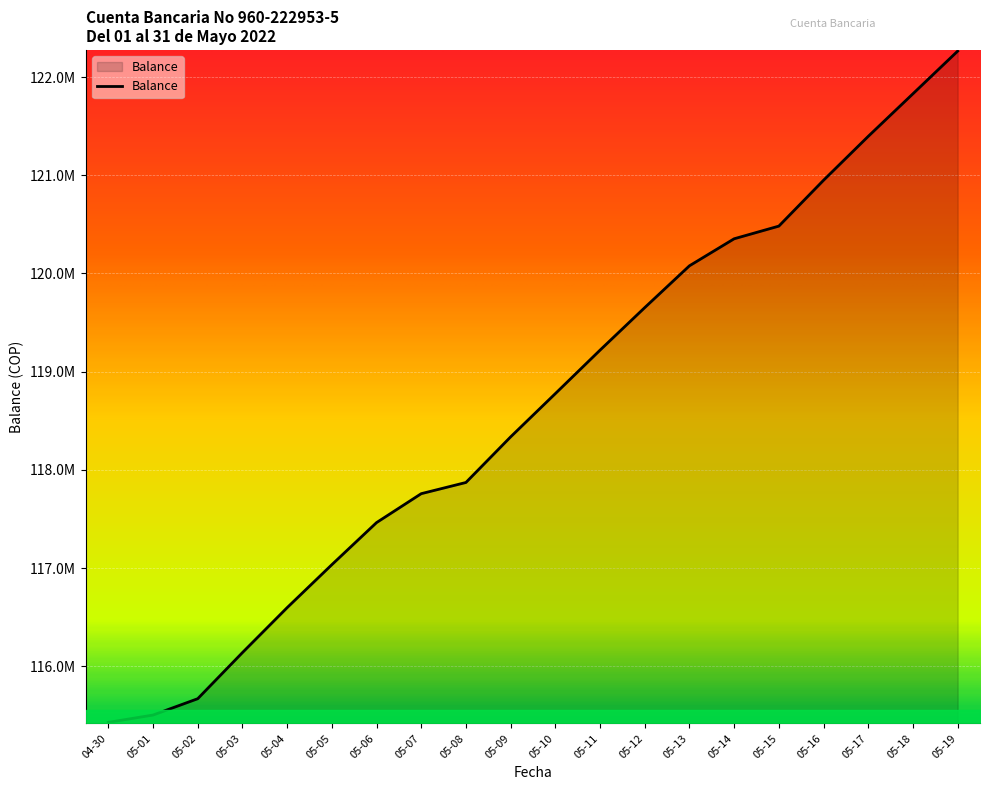

What is the average value?

118640223.3